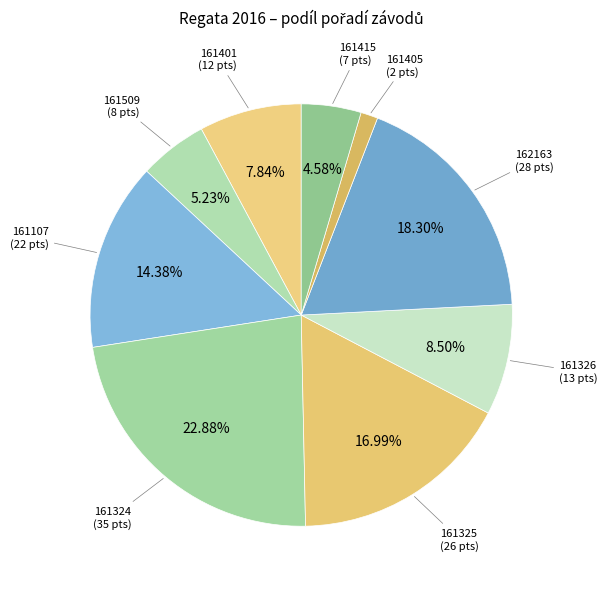

What percentage is the 161107 slice, to the nearest percent?

14%